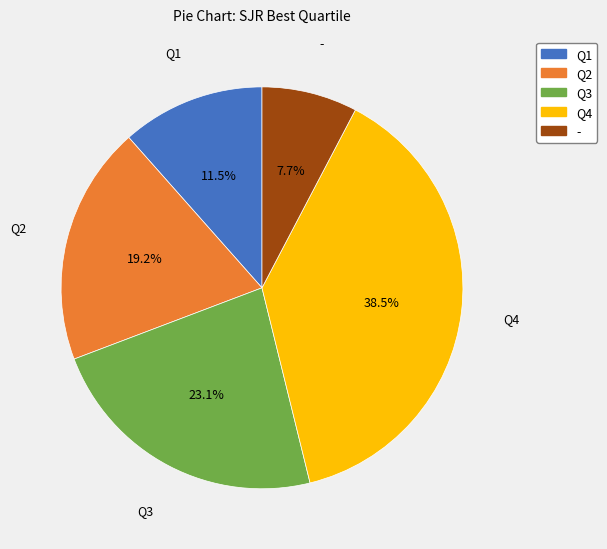

Rank the categories by value from lowest to highest.

-, Q1, Q2, Q3, Q4